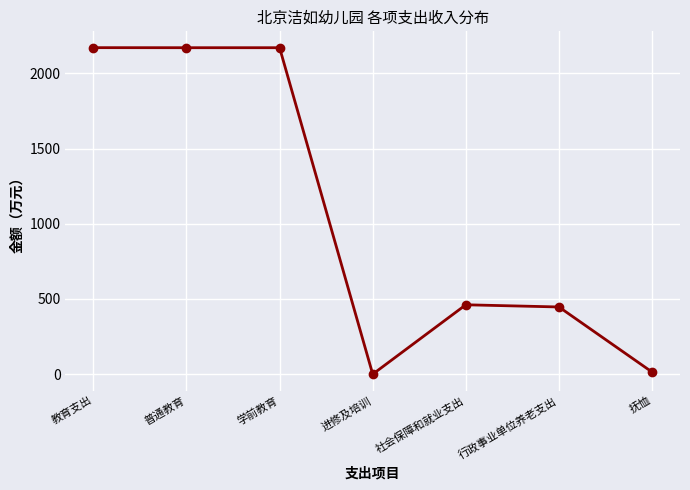

True or false: the data has more than 0 interior local peaks.

True